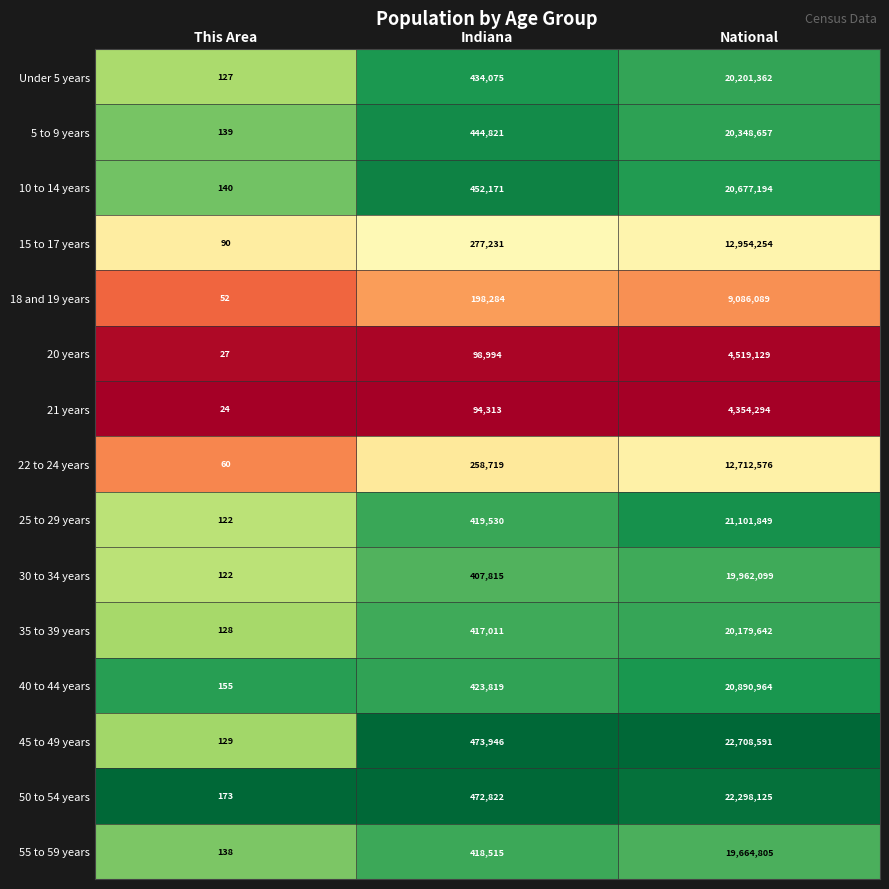

Which series changed the most between This Area and National?

45 to 49 years